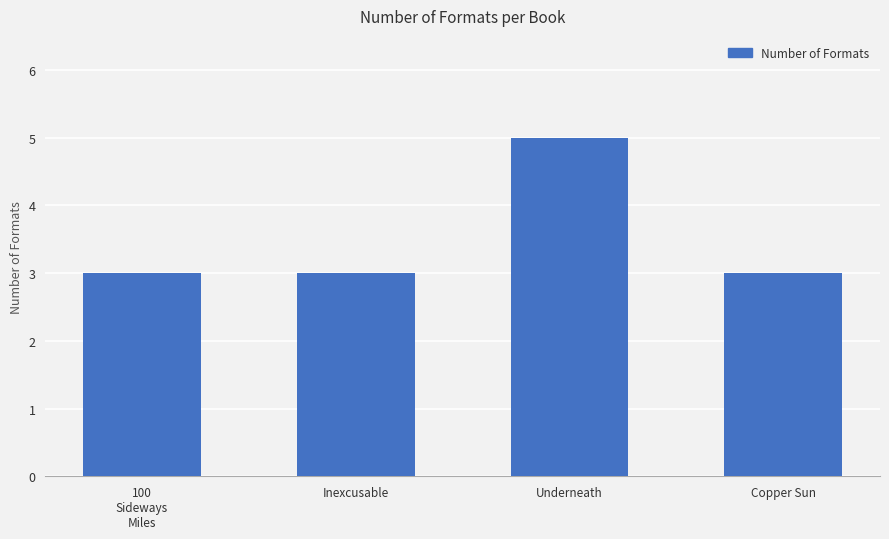

Approximately how many times larger is the value at Inexcusable compared to Copper Sun?

1.0